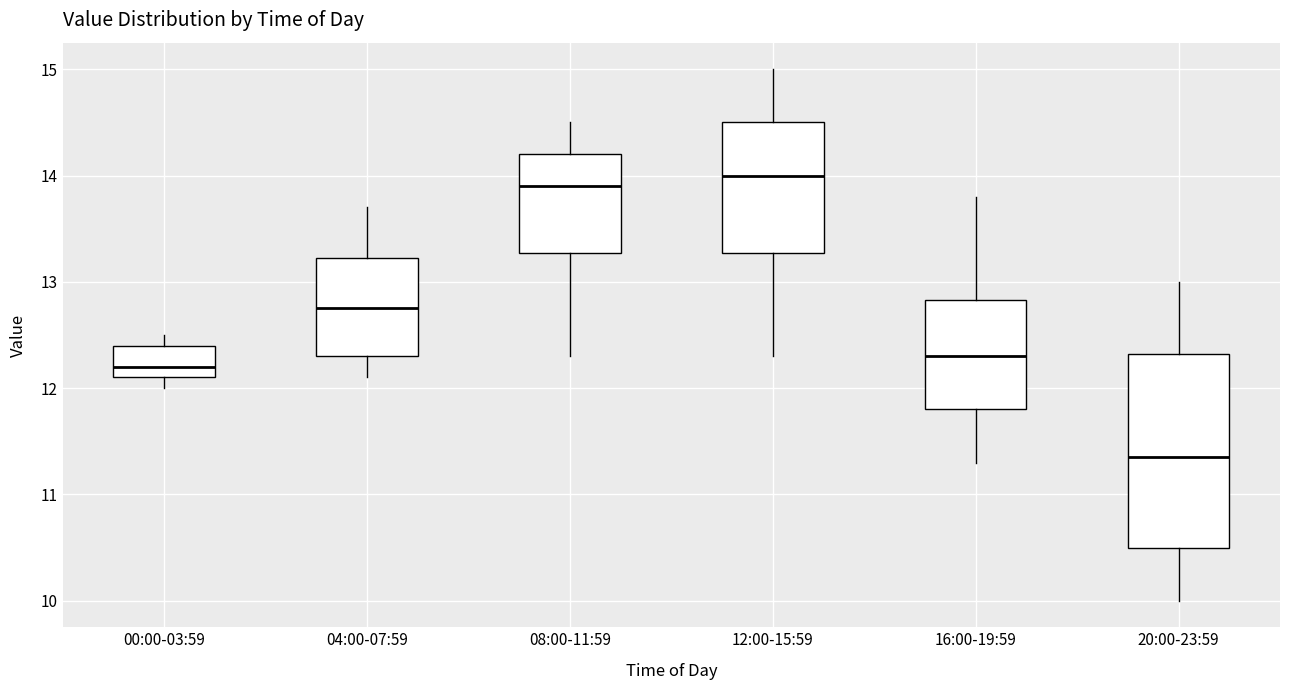

Where is the upper edge of the box for 00:00-03:59 on the y-axis? The values are not printed on the chart, so give them approximately, as read against the axis.

12.4